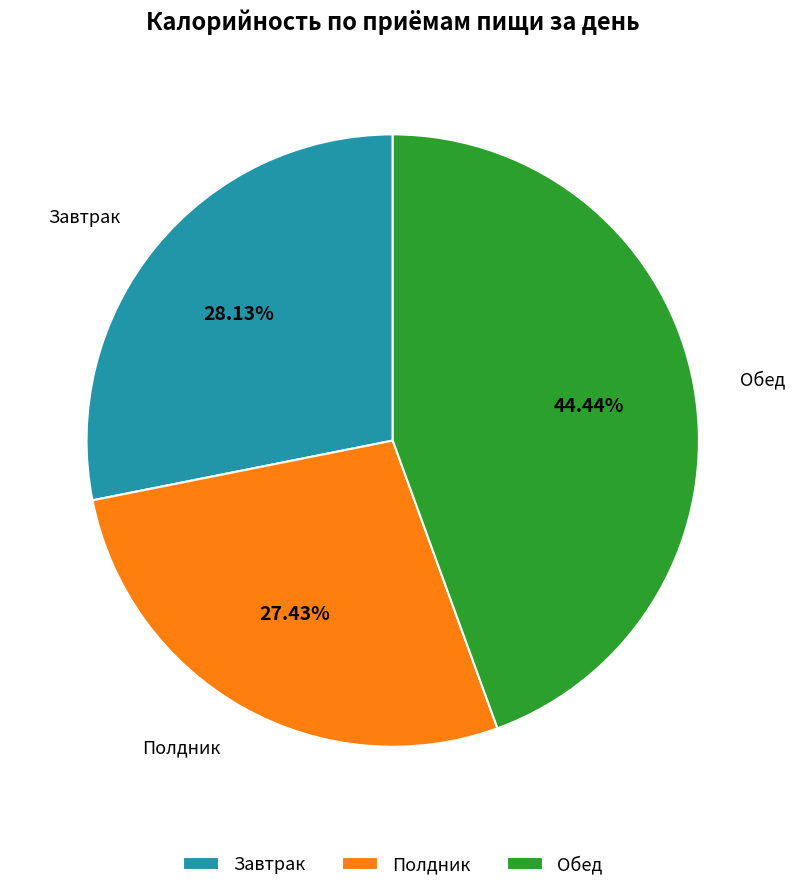

Which slice is the largest?

Обед